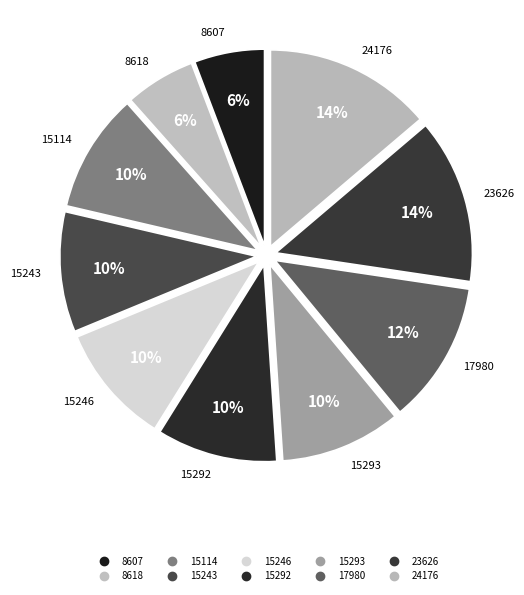

How many segments does this pie chart have?

10